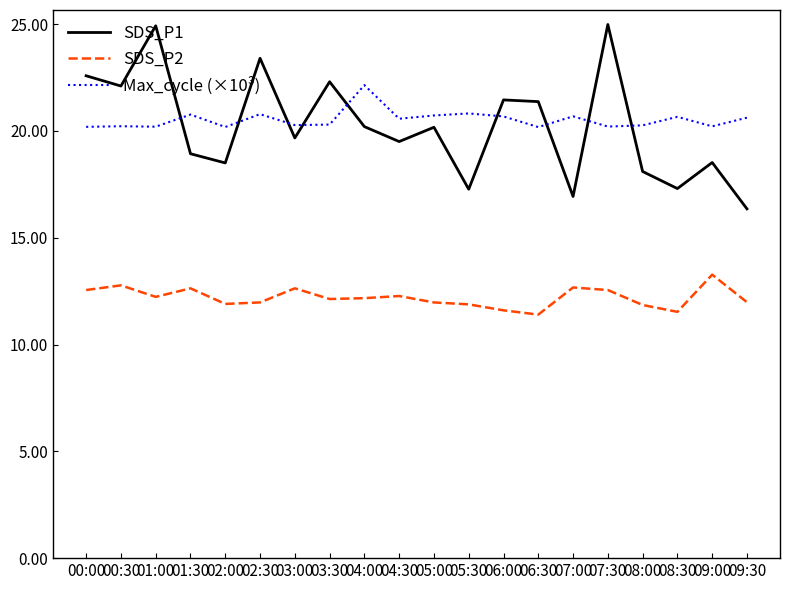

How many lines are shown in the chart?

3